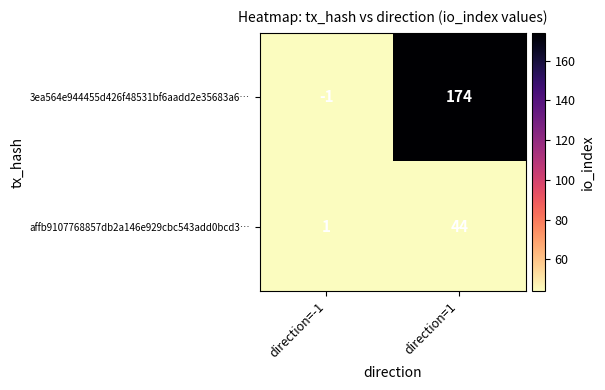

What is the difference between the 3ea564e944455d426f48531bf6aadd2e35683a6… values at direction=-1 and direction=1?

175